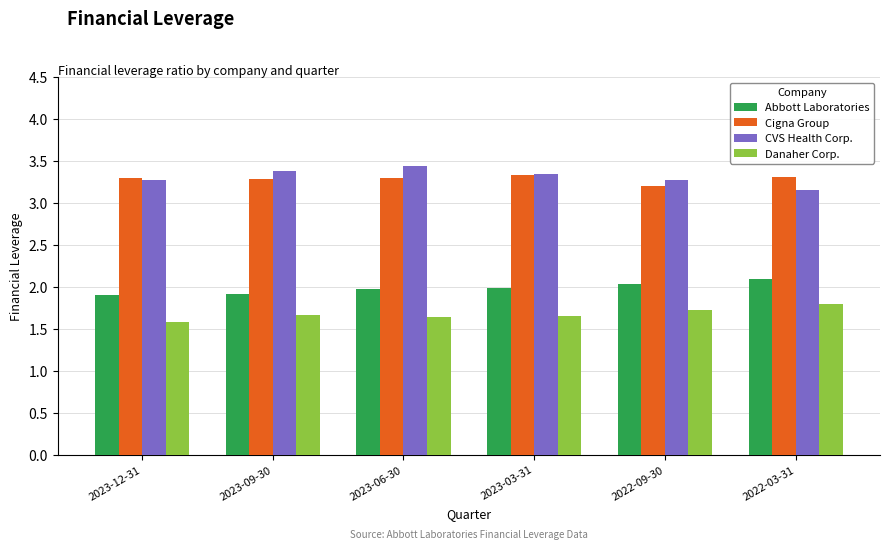

What is the label of the 4th bar from the right?

2023-06-30